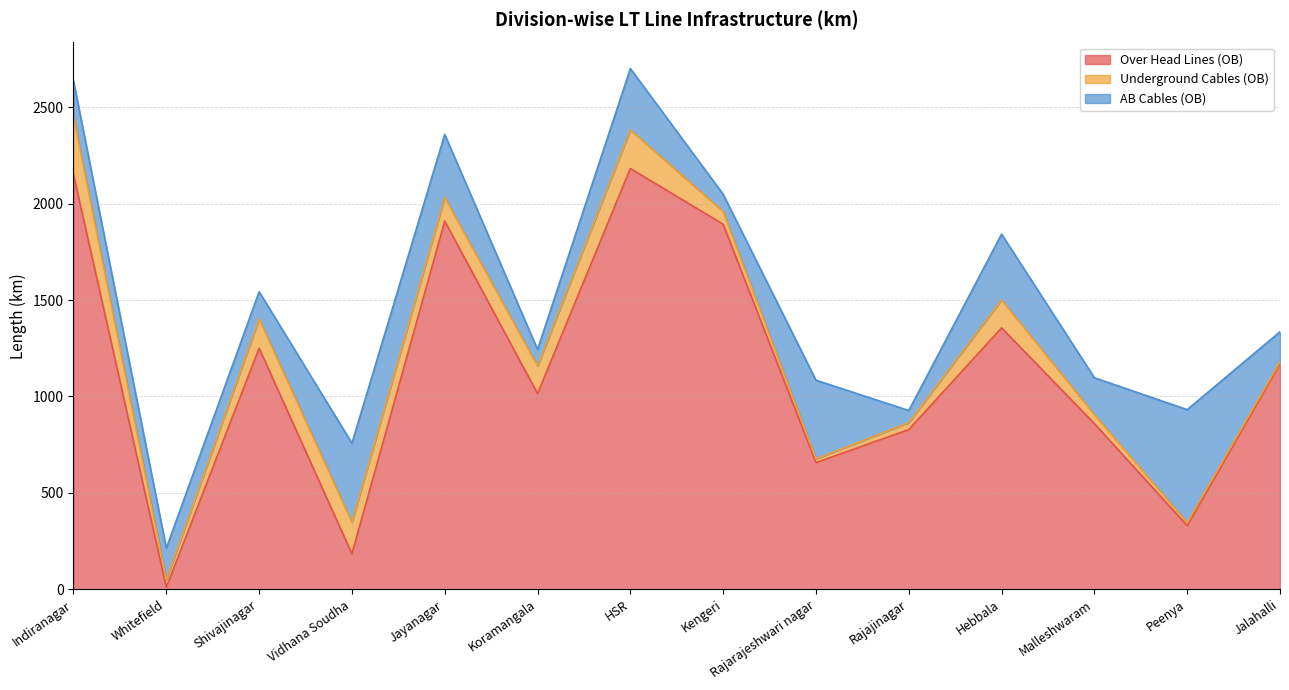

Which series changed the most between Jayanagar and Malleshwaram?

Over Head Lines (OB)